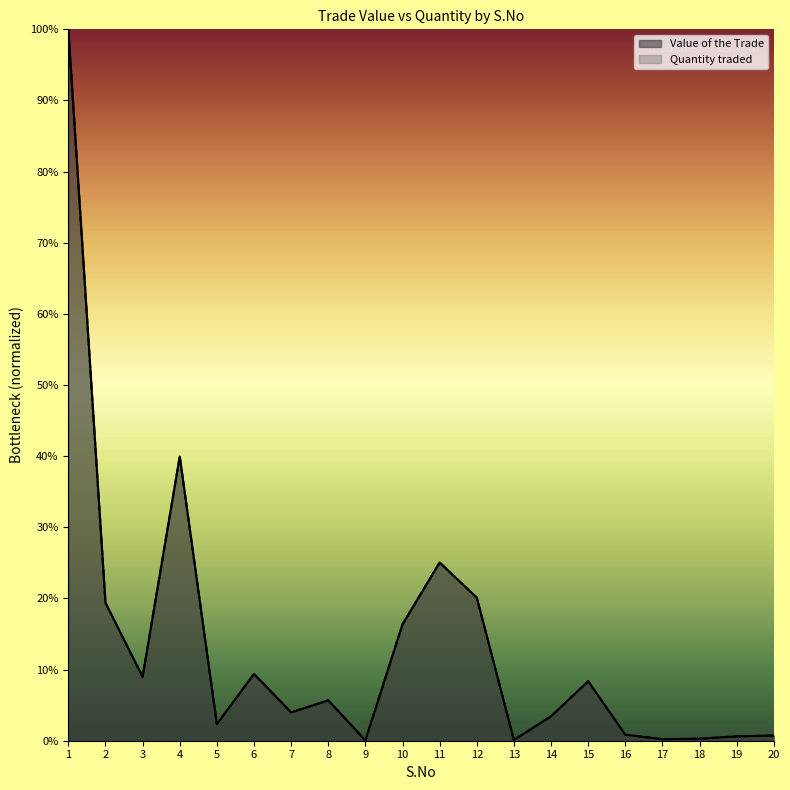

Rank the series at 20 from lowest to highest value.

Quantity traded, Value of the Trade